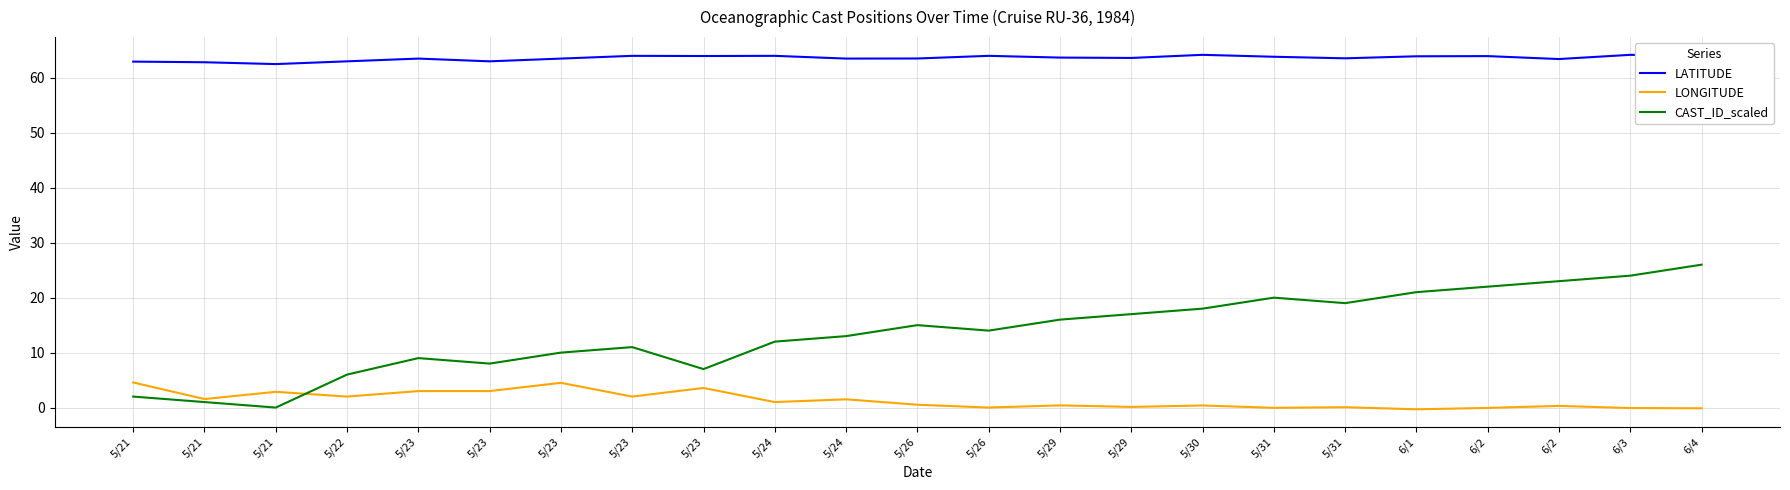

Which series changed the most between 5/22 and 5/23?

CAST_ID_scaled